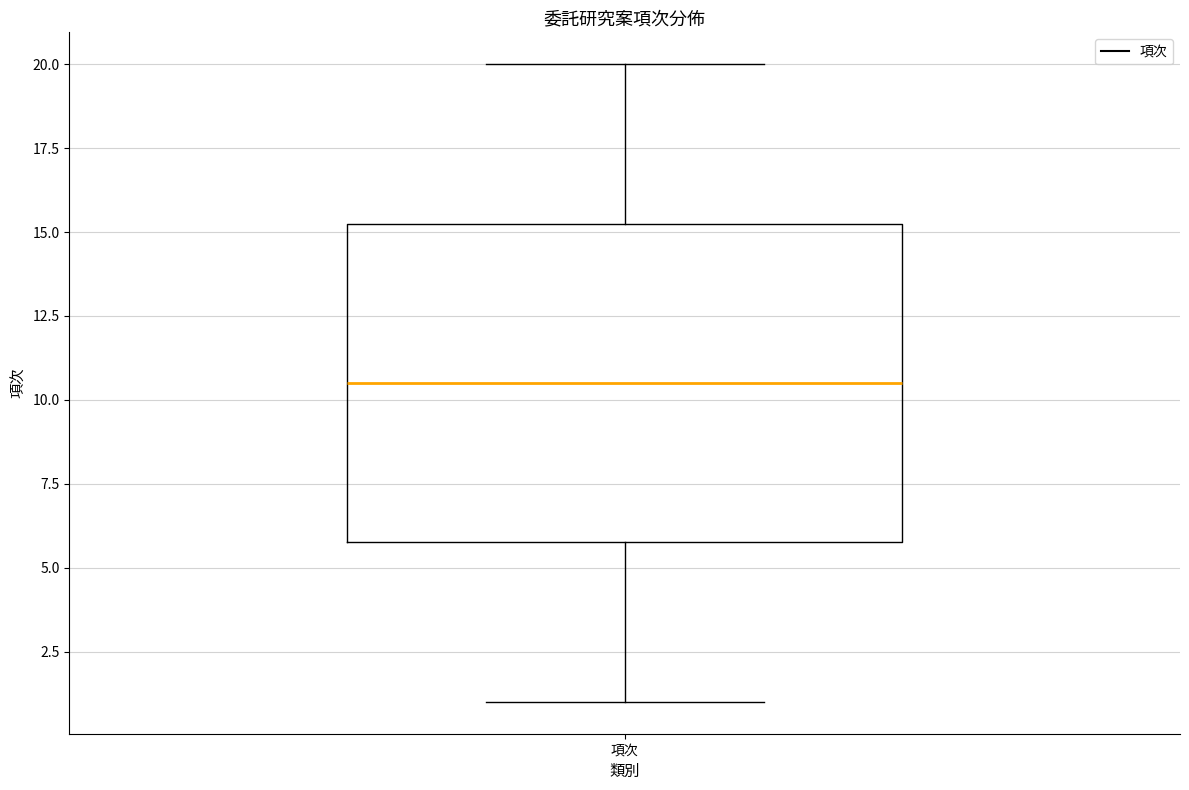

Where is the lower edge of the box for 項次 on the y-axis? The values are not printed on the chart, so give them approximately, as read against the axis.

6.0